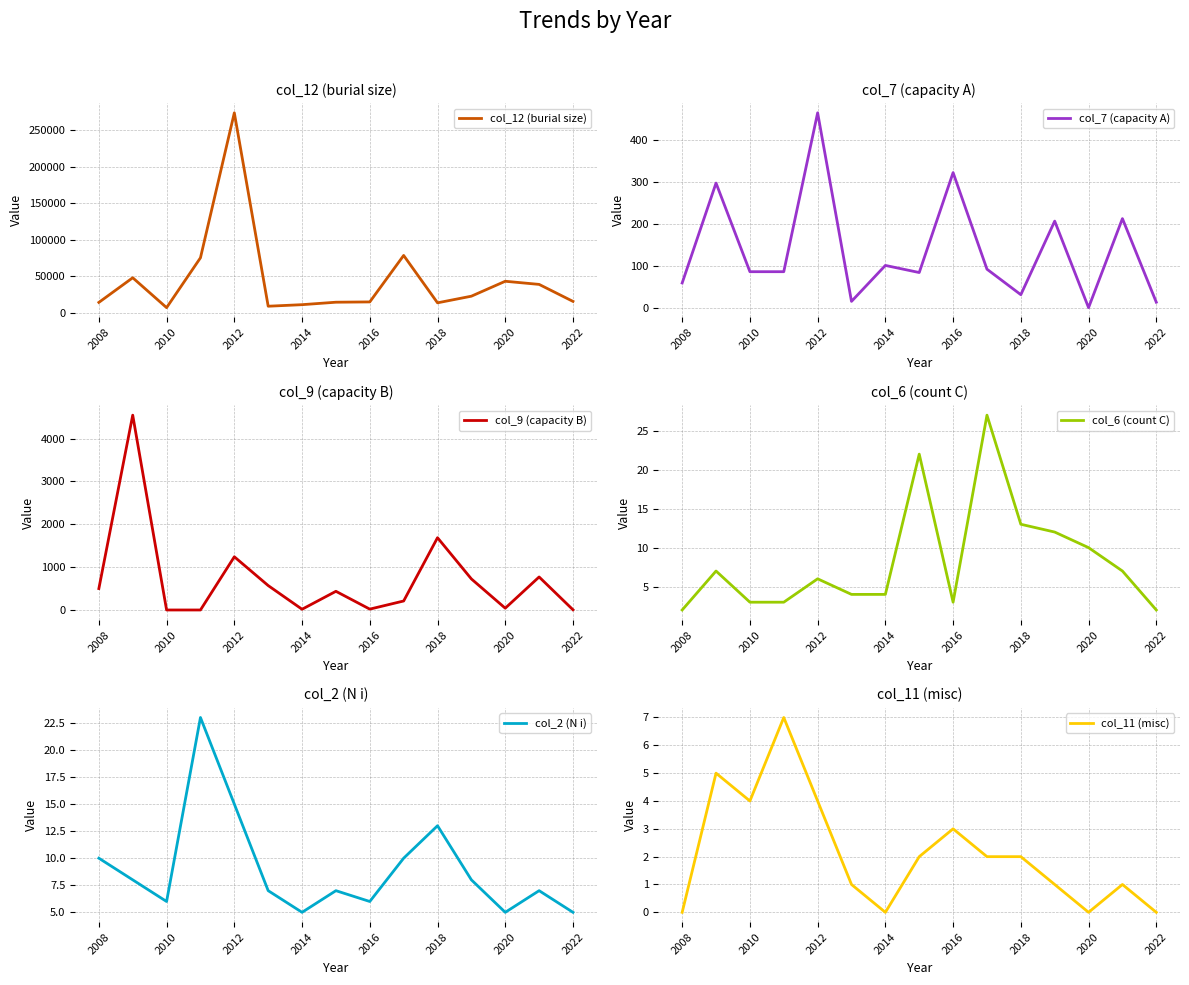

Reading left to right, extract all data points from this chart.

col_12 (burial size): 14287	48047	7094	75385	273944	9054	11180	14549	14948	78604	13706	22801	43245	38946	15664
col_7 (capacity A): 59	298	86	86	466	15	101	84	323	92	31	207	0	213	13
col_9 (capacity B): 500	4548	0	0	1242	570	17	436	20	210	1687	725	42	771	5
col_6 (count C): 2	7	3	3	6	4	4	22	3	27	13	12	10	7	2
col_2 (N i): 10	8	6	23	15	7	5	7	6	10	13	8	5	7	5
col_11 (misc): 0	5	4	7	4	1	0	2	3	2	2	1	0	1	0